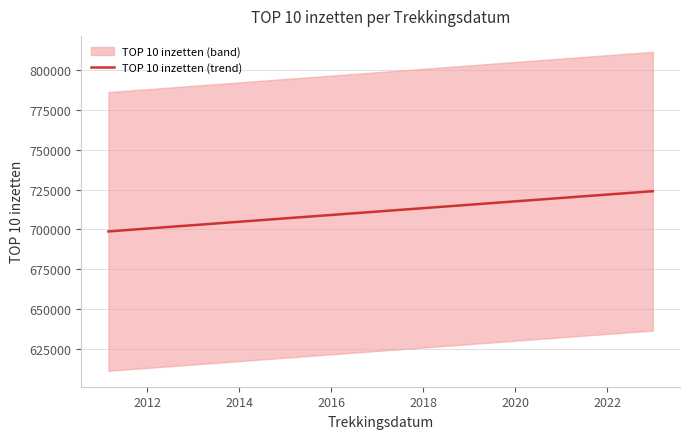

What is the maximum value for TOP 10 inzetten (trend)?

723942.2